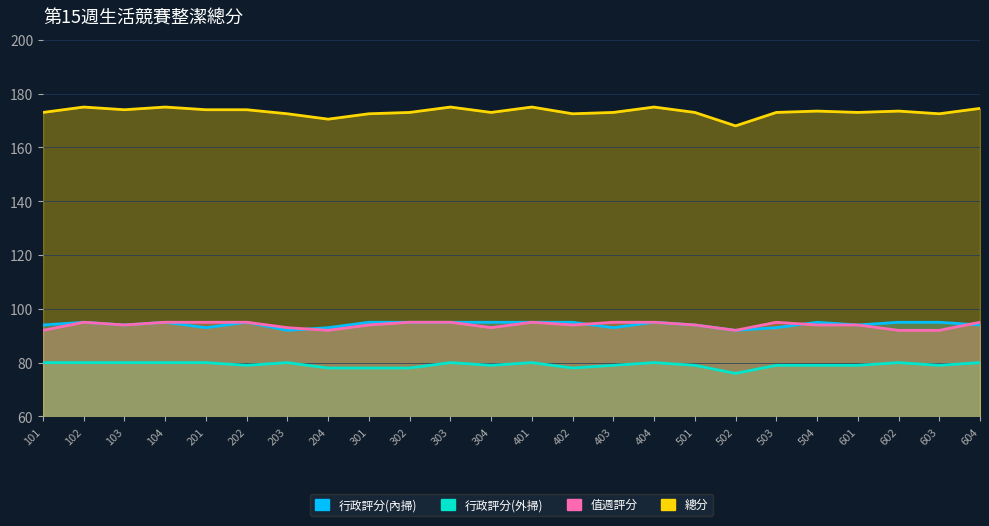

Is the value of 行政評分(外掃) at 304 greater than the value of 行政評分(內掃) at 203?

No